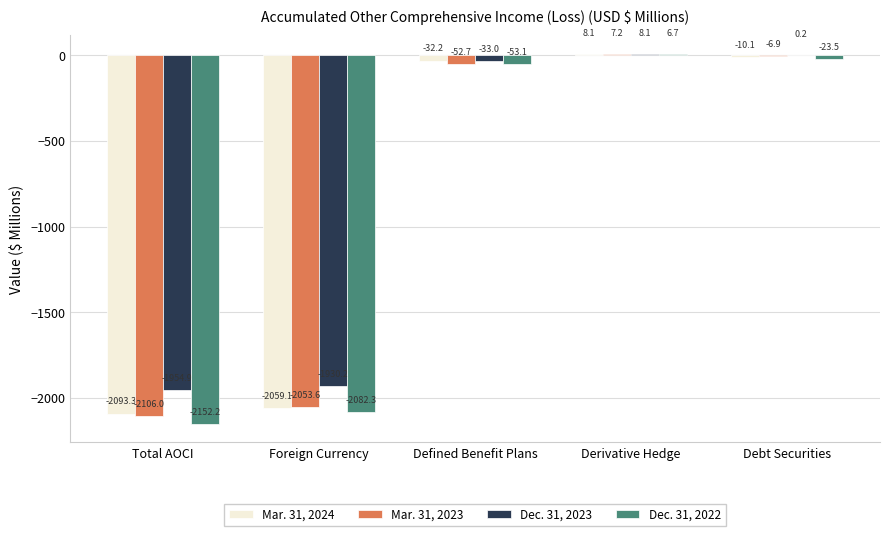

What is the sum of all Mar. 31, 2024 values?

-4186.6